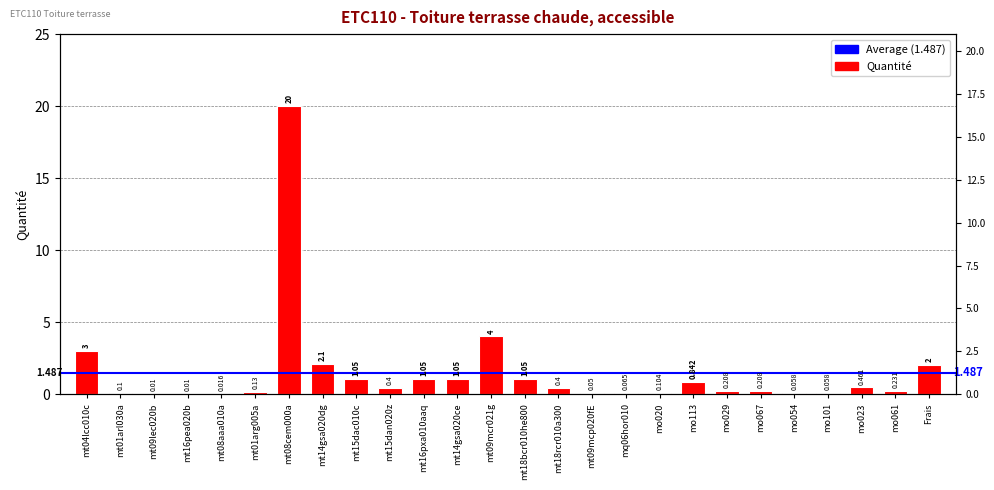

Rank the categories by value from lowest to highest.

mt09lec020b, mt16pea020b, mt08aaa010a, mt09mcp020fE, mo054, mo101, mq06hor010, mt01arl030a, mo020, mt01arg005a, mo029, mo067, mo061, mt15dan020z, mt18rcr010a300, mo023, mo113, mt15dac010c, mt16pxa010aaq, mt14gsa020ce, mt18bcr010he800, Frais, mt14gsa020dg, mt04lcc010c, mt09mcr021g, mt08cem000a